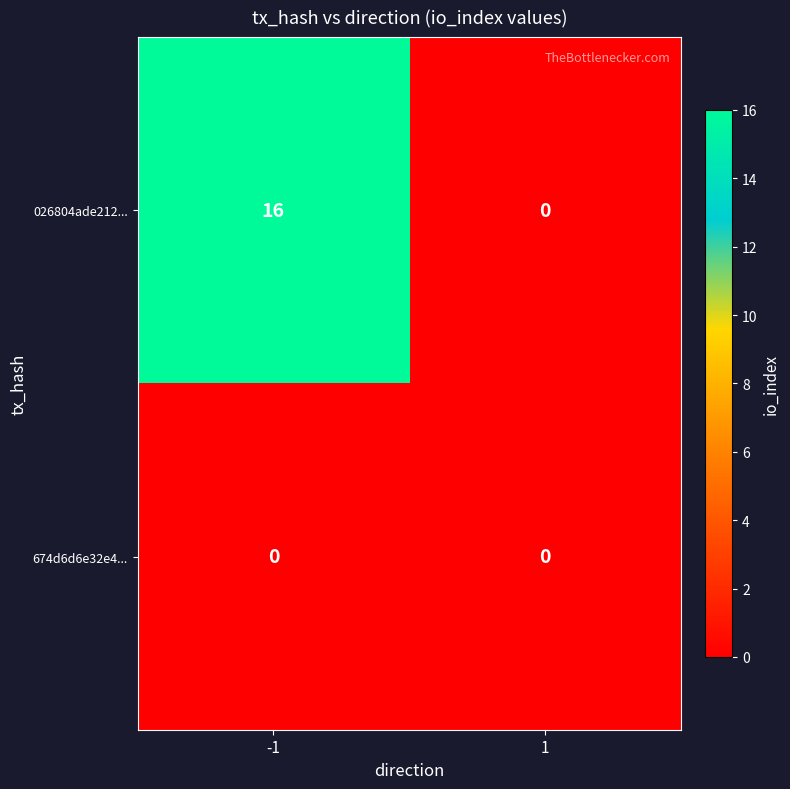

Rank the series at -1 from highest to lowest value.

026804ade212..., 674d6d6e32e4...